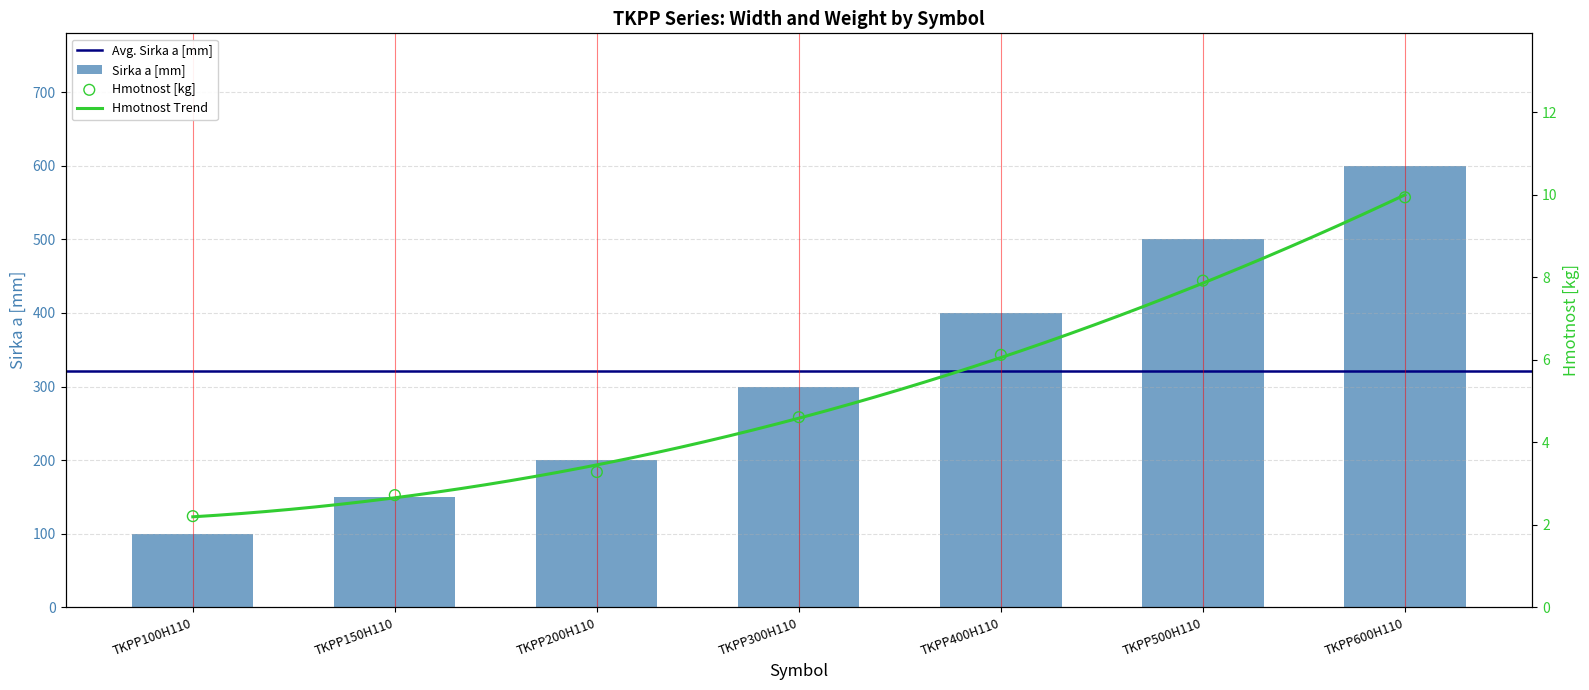

Which series has the largest Y range (max minus min)?

Sirka a [mm]